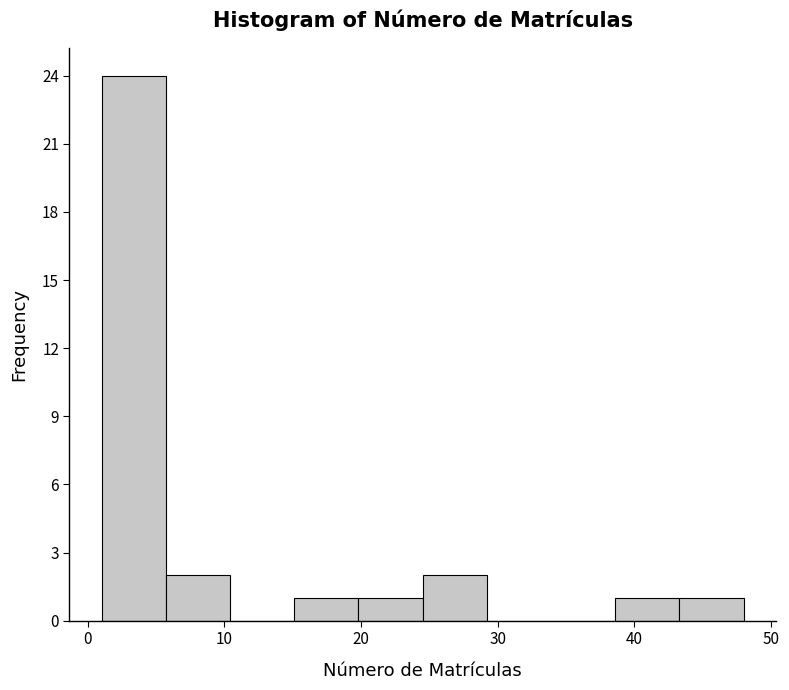

What is the height of the bar covering 43.3 to 48.0 on the x-axis? Neither the bar edges nor the heights are printed on the chart, so give them approximately, as read against the axes.

1